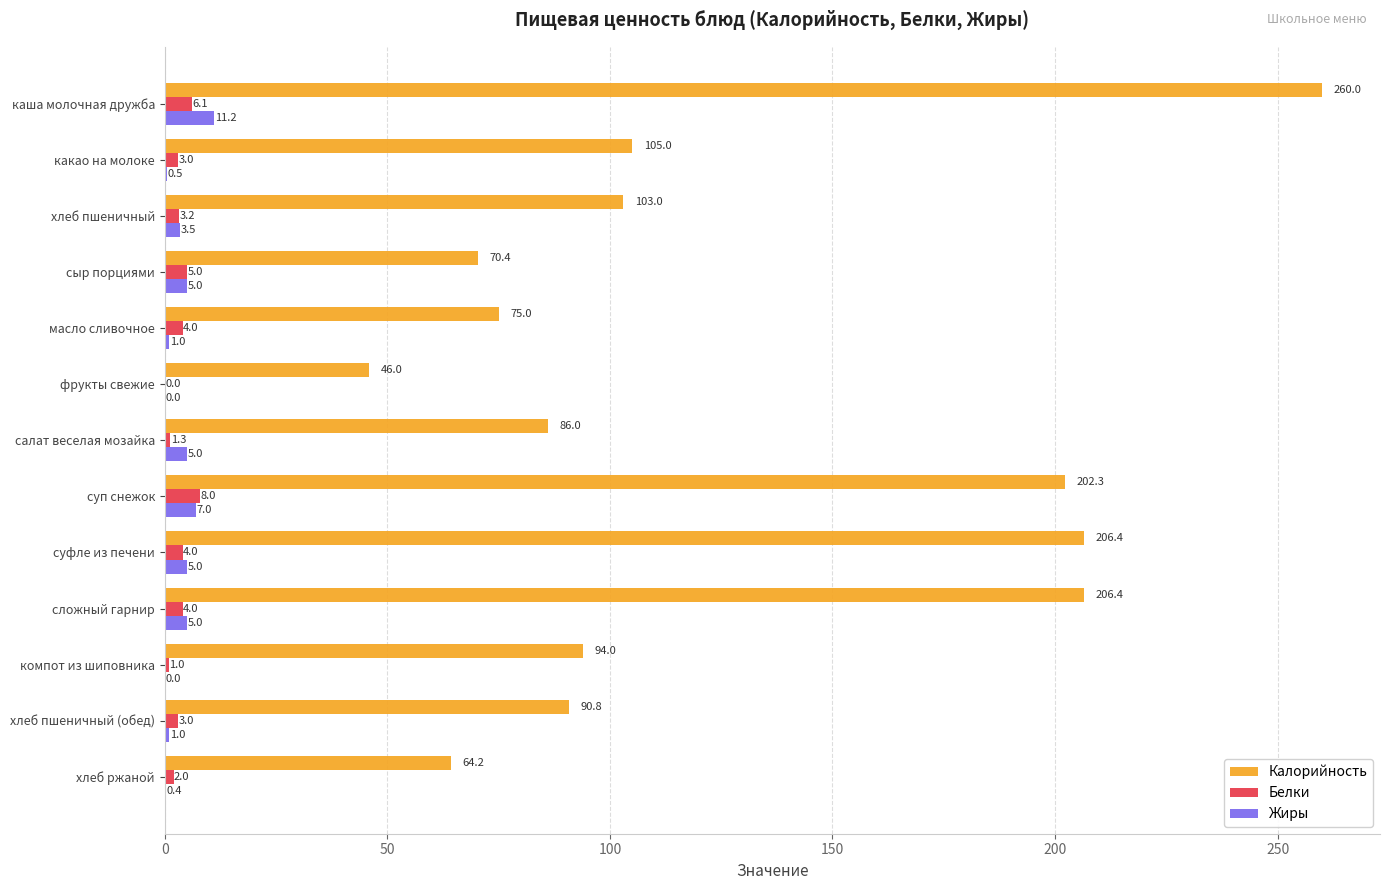

The Белки series shows 2.0 at хлеб ржаной. True or false?

True